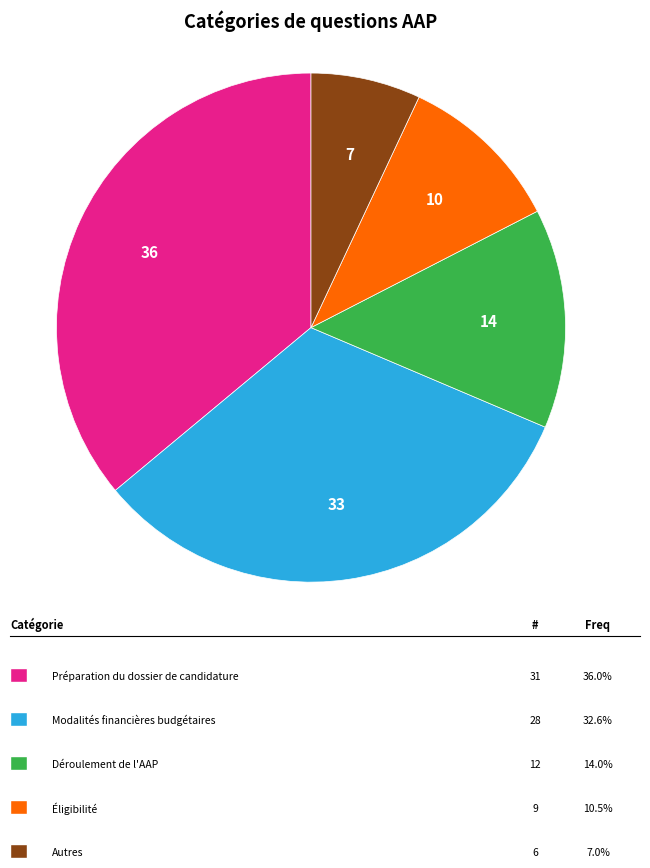

Is there a majority slice in this chart?

No